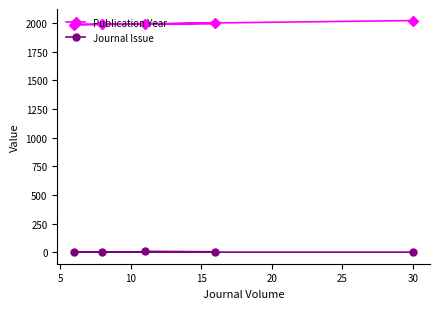

Which series has the largest total across all categories?

Publication Year